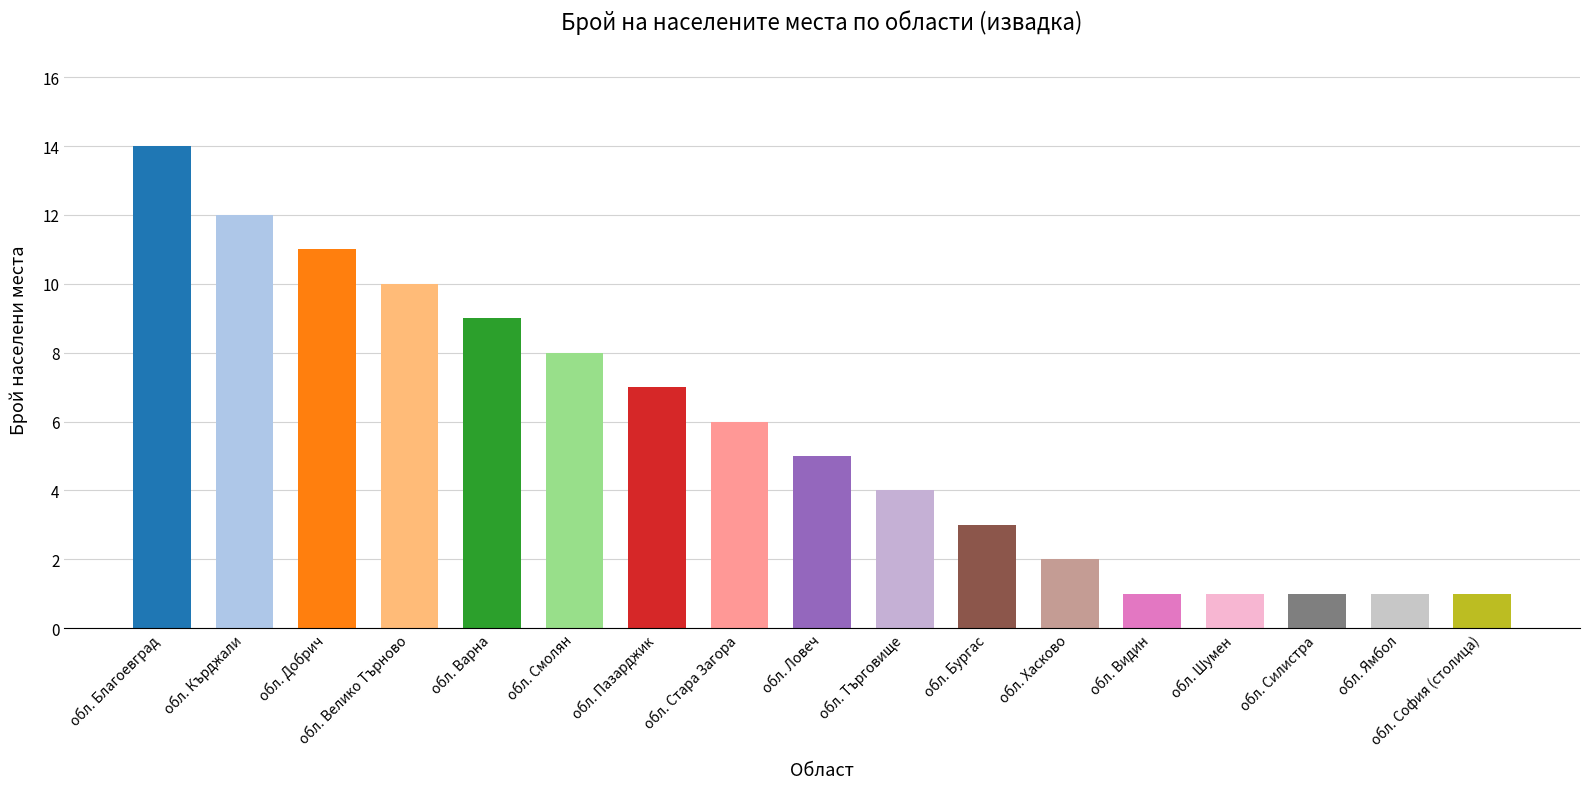

Reading right to left, list all the values displayed in this chart.

1	1	1	1	1	2	3	4	5	6	7	8	9	10	11	12	14